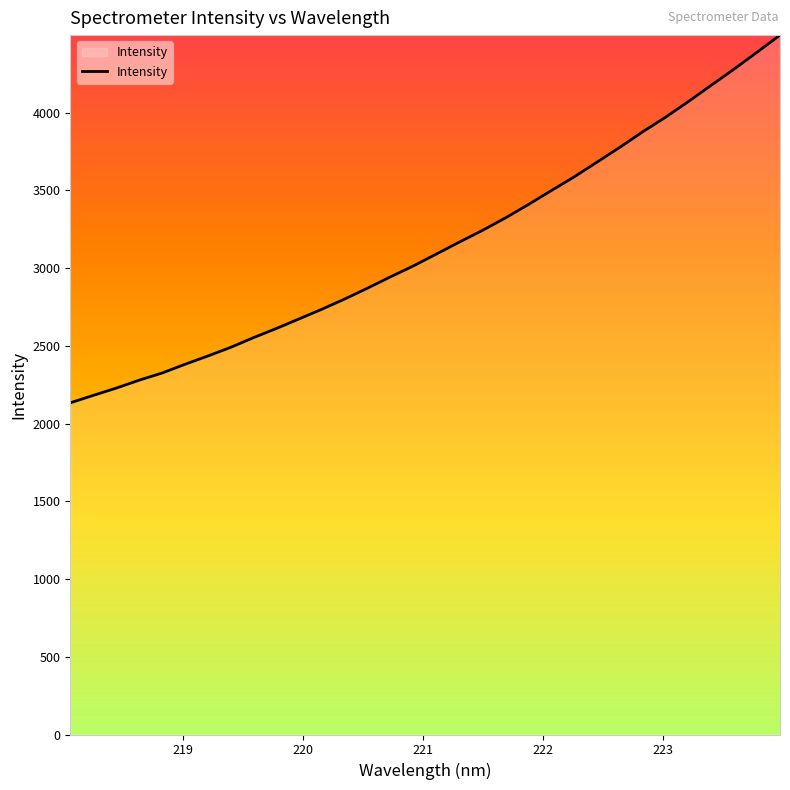

What is the difference between the maximum and minimum values?

2365.7